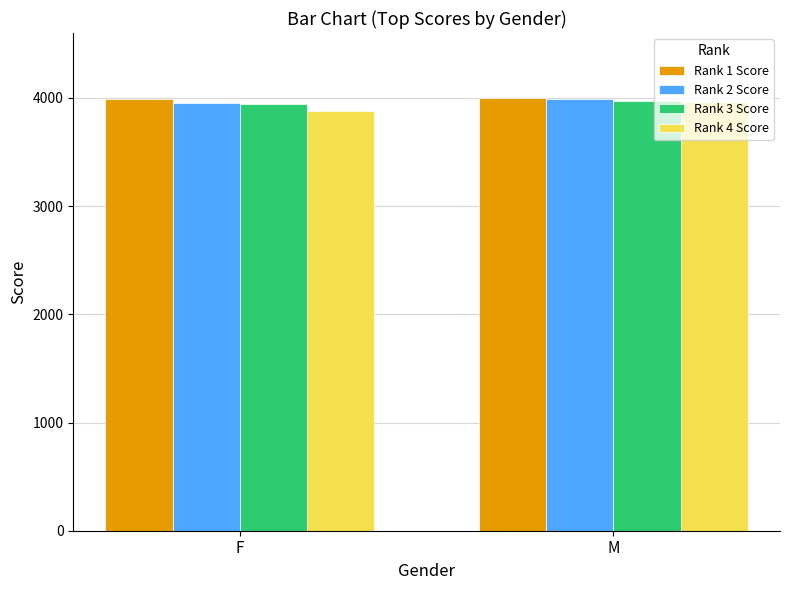

Which category has the lowest value across all series?

F